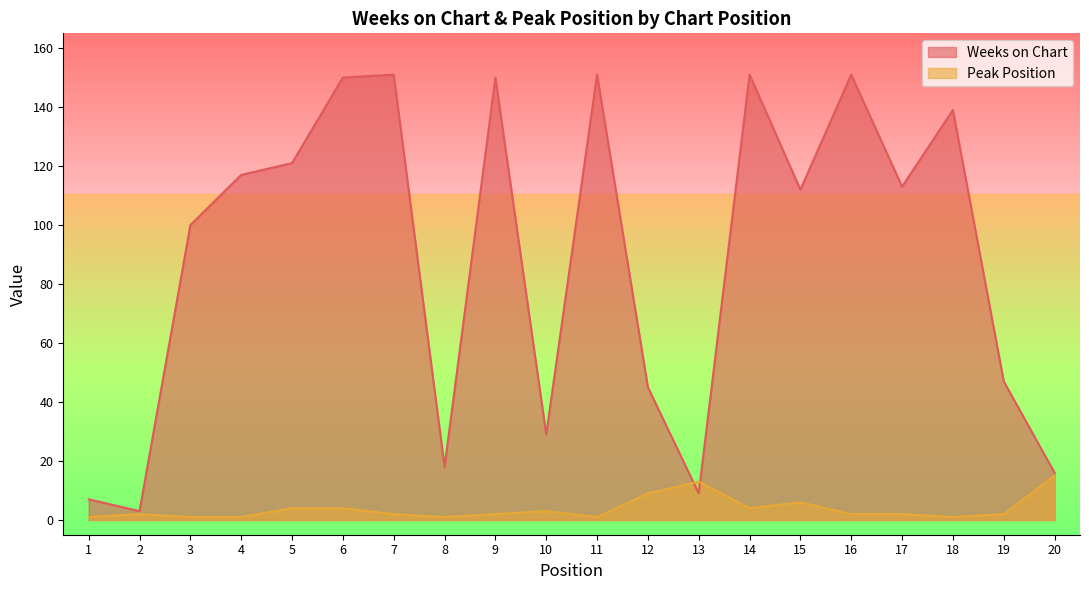

Rank the series by their maximum value, from lowest to highest.

Peak Position, Weeks on Chart